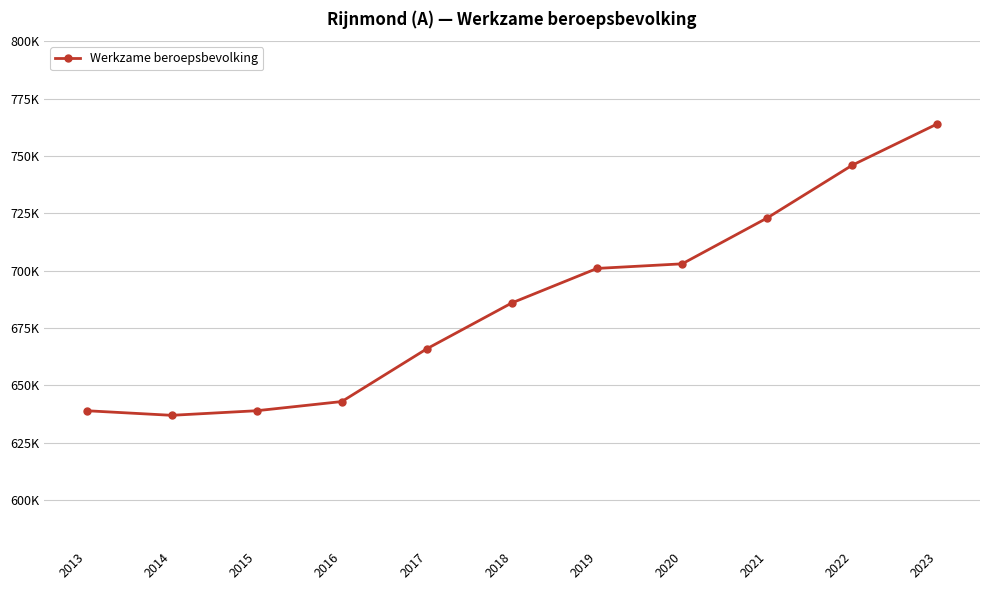

The value at 2021 is 1095673. True or false?

False